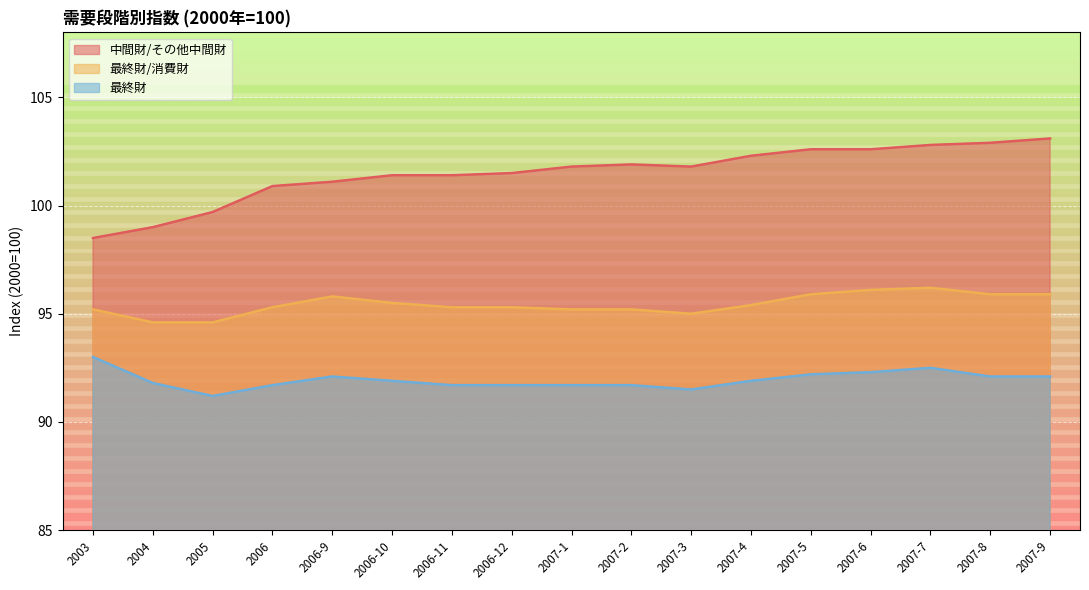

What value does the 最終財 series have at 2007-4?

91.9